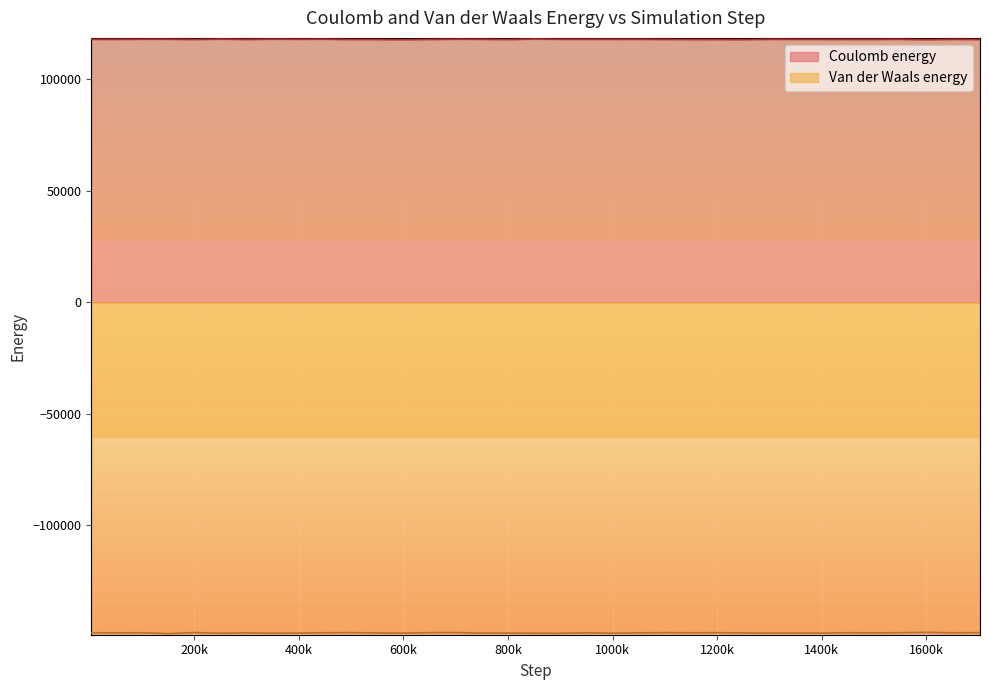

How many series are shown in this chart?

2